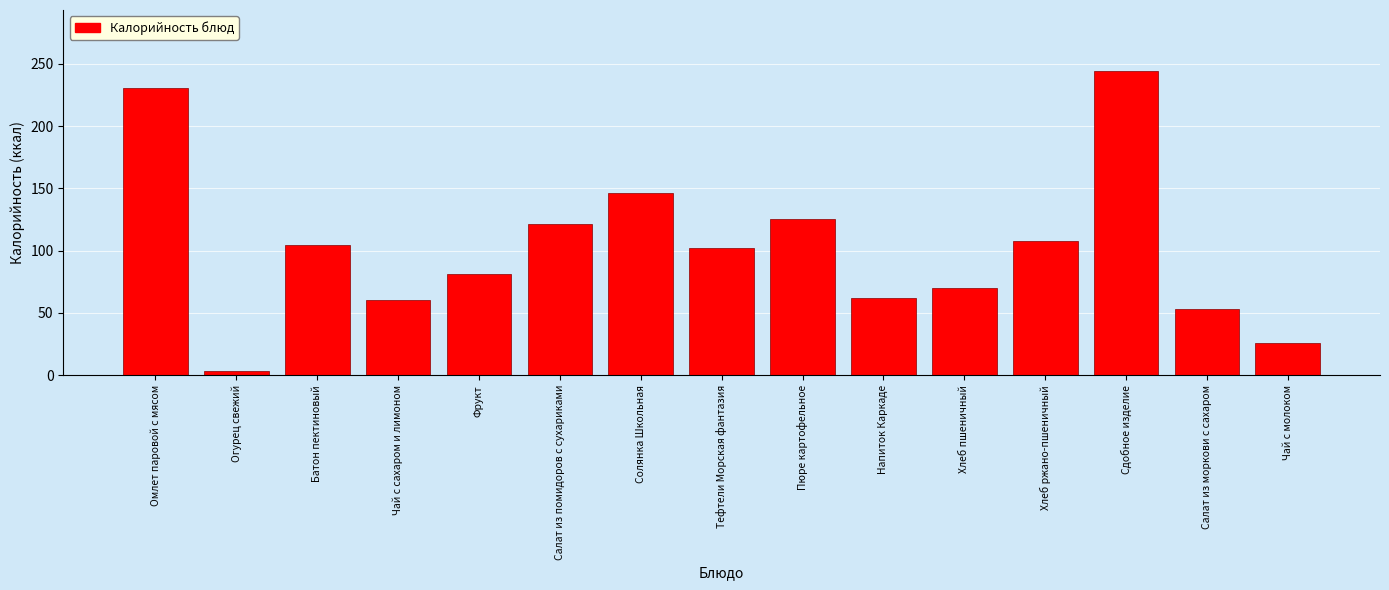

At which category does the chart reach its peak across all series?

Сдобное изделие